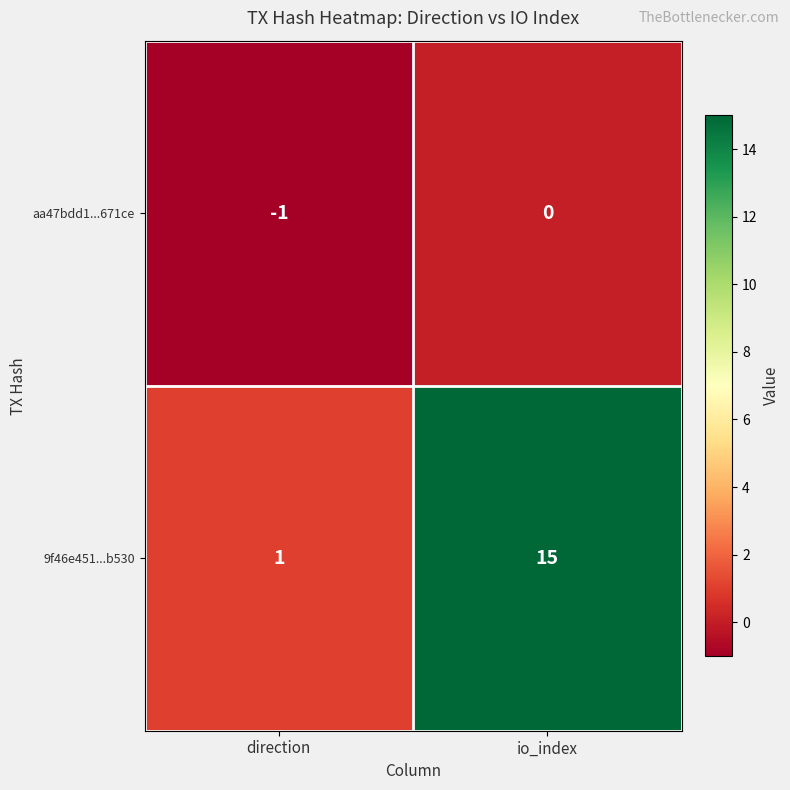

Which category has the lowest value across all series?

direction